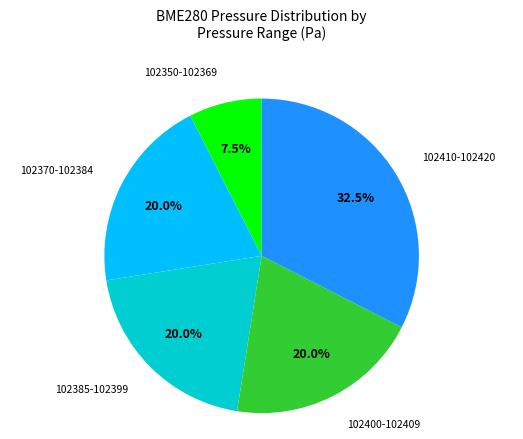

Does any single category account for the majority?

No